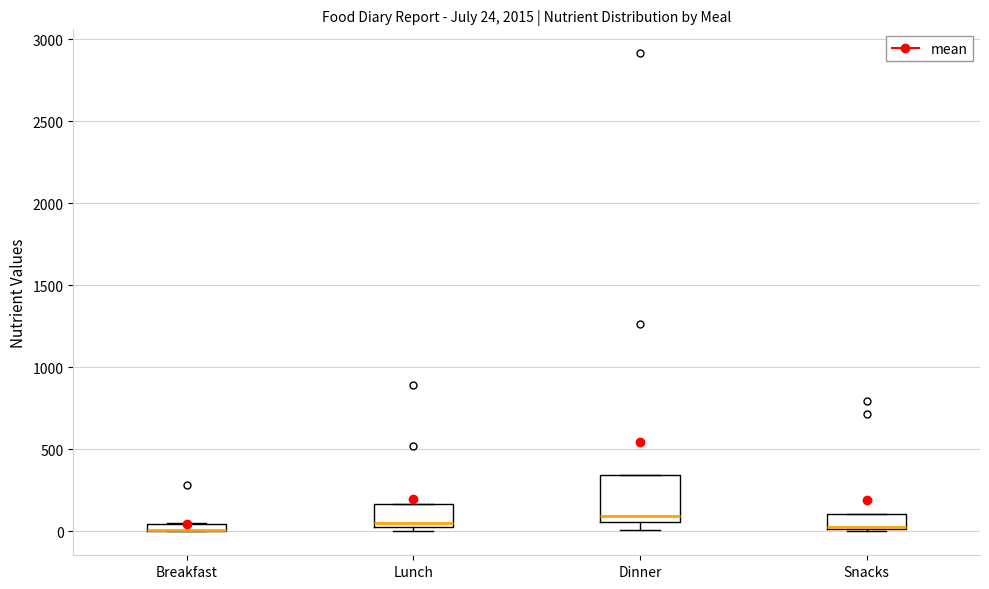

Comparing the boxes themselves (not the whiskers), which one is the tallest?

Dinner